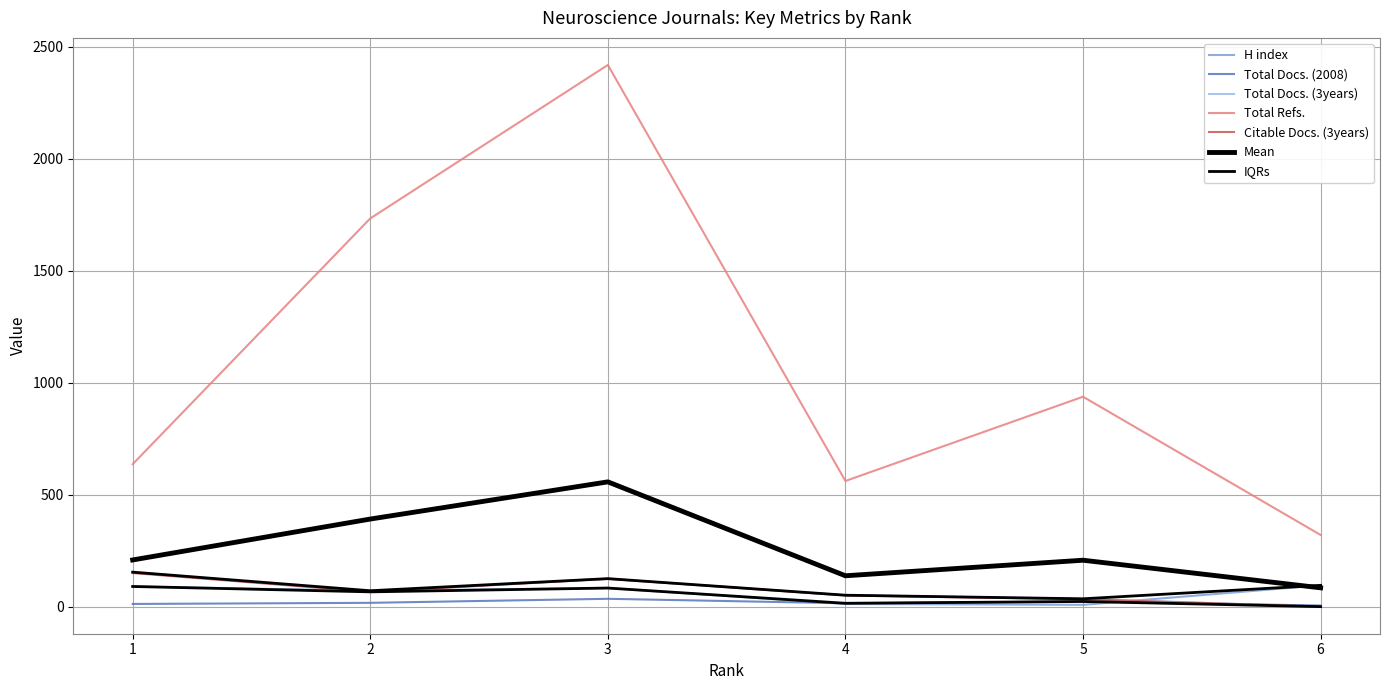

At which category does H index reach its first local valley?

2